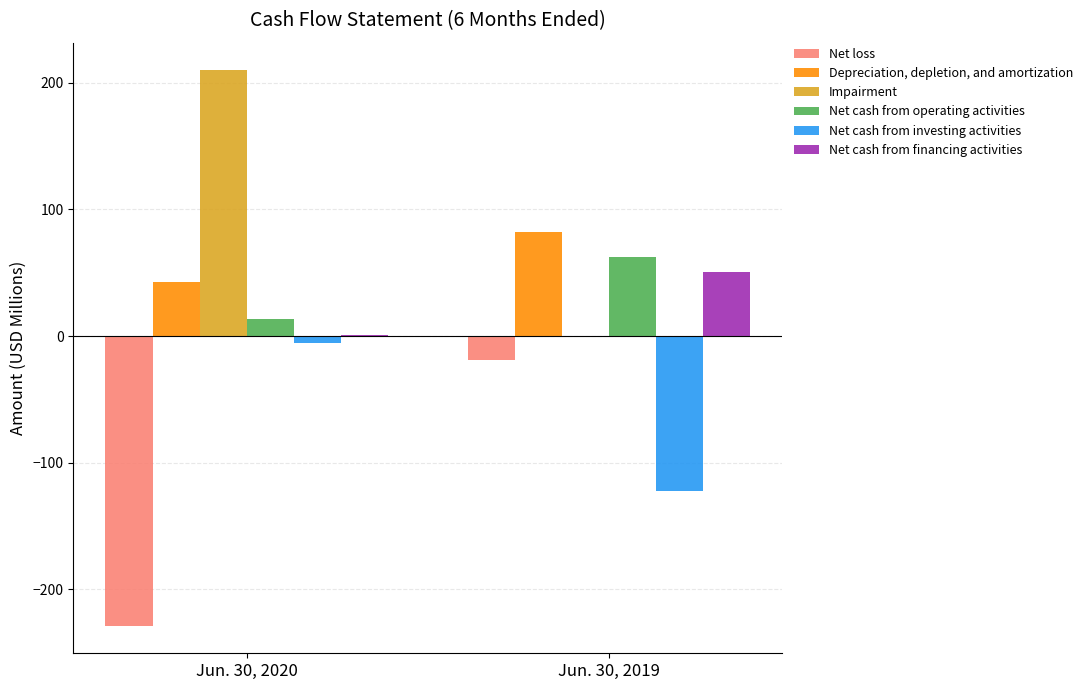

Reading left to right, extract all data points from this chart.

Net loss: -228.4	-18.6
Depreciation, depletion, and amortization: 42.6	81.8
Impairment: 209.8	0.0
Net cash from operating activities: 13.5	62.5
Net cash from investing activities: -5.3	-122.6
Net cash from financing activities: 0.8	50.3